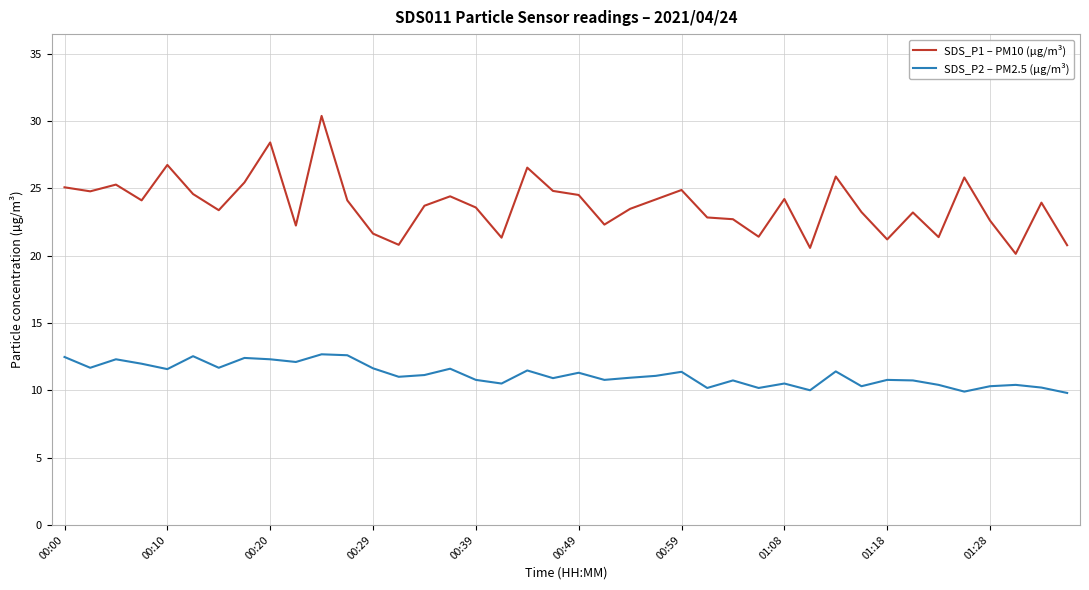

What is the minimum value for SDS_P1 – PM10 (µg/m³)?

20.1